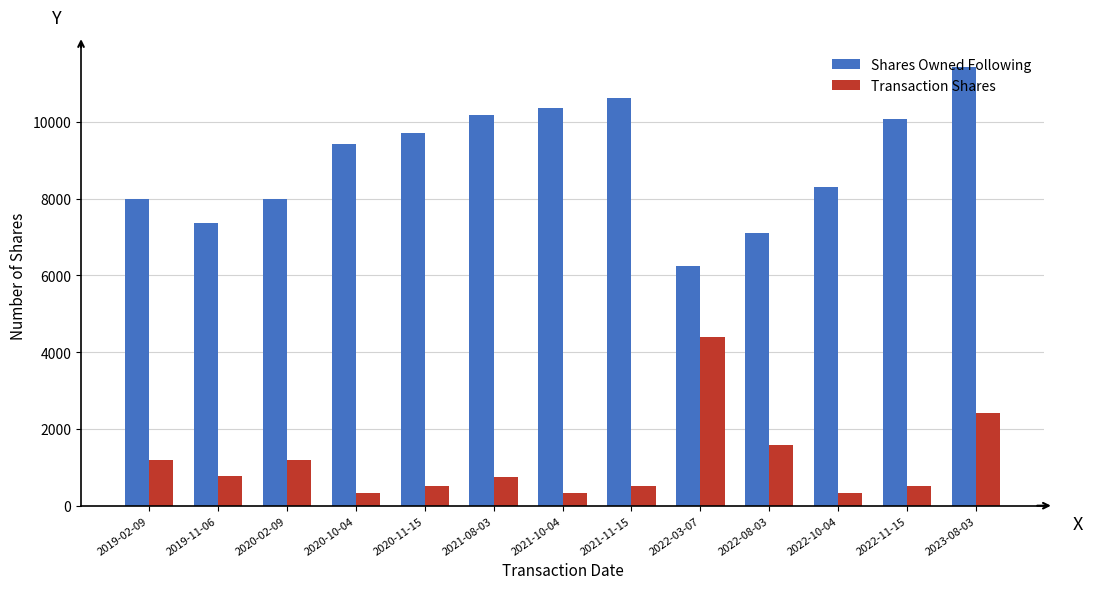

The value of Shares Owned Following at 2023-08-03 is 11421. True or false?

True